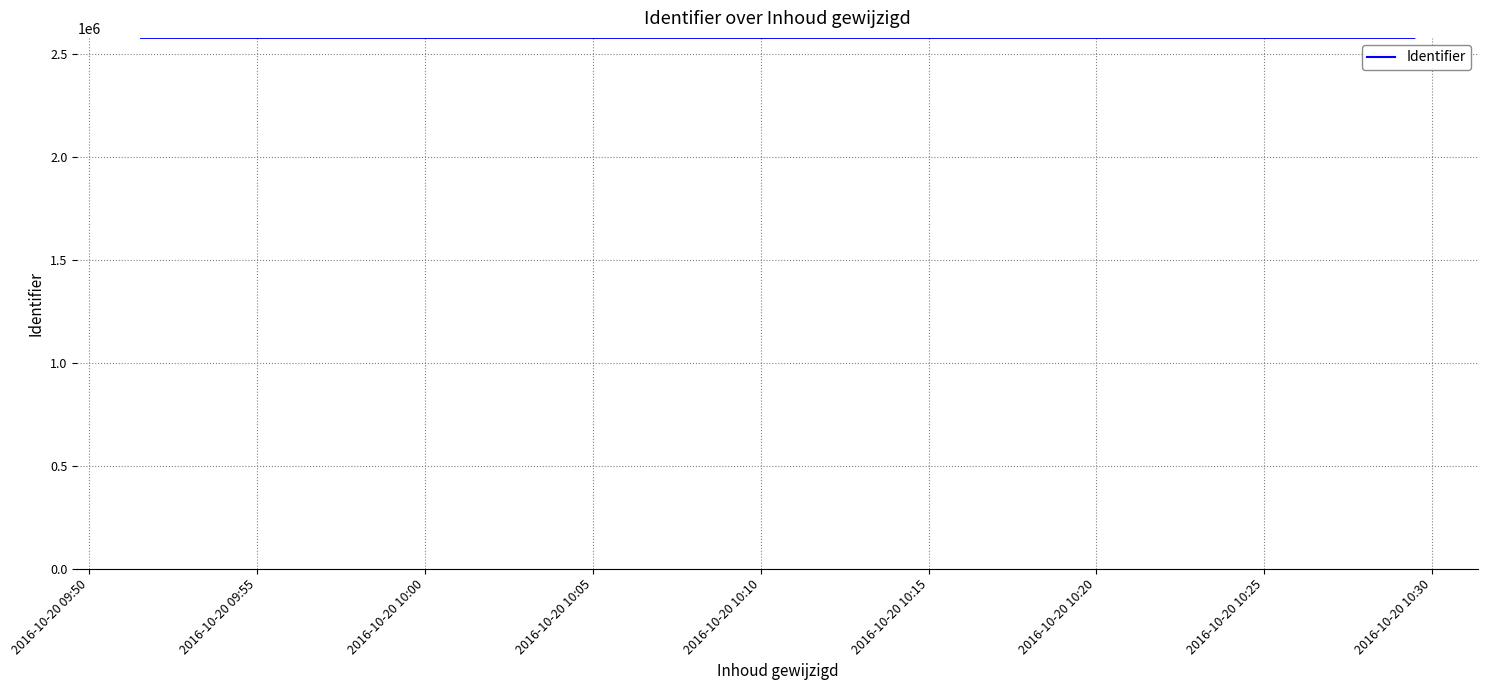

How many lines are shown in the chart?

1